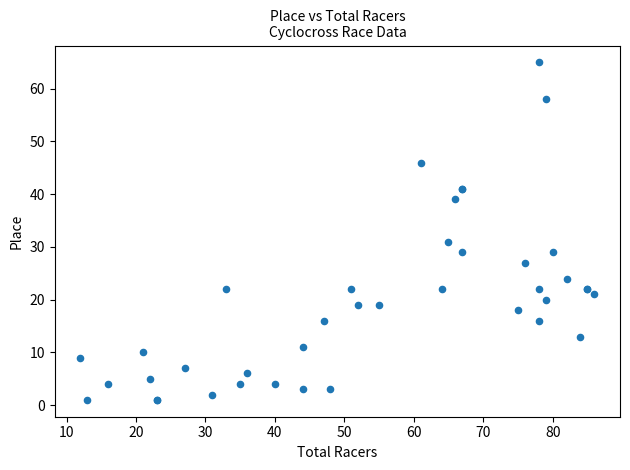

What Y value in the scatter plot is closest to 33?

31